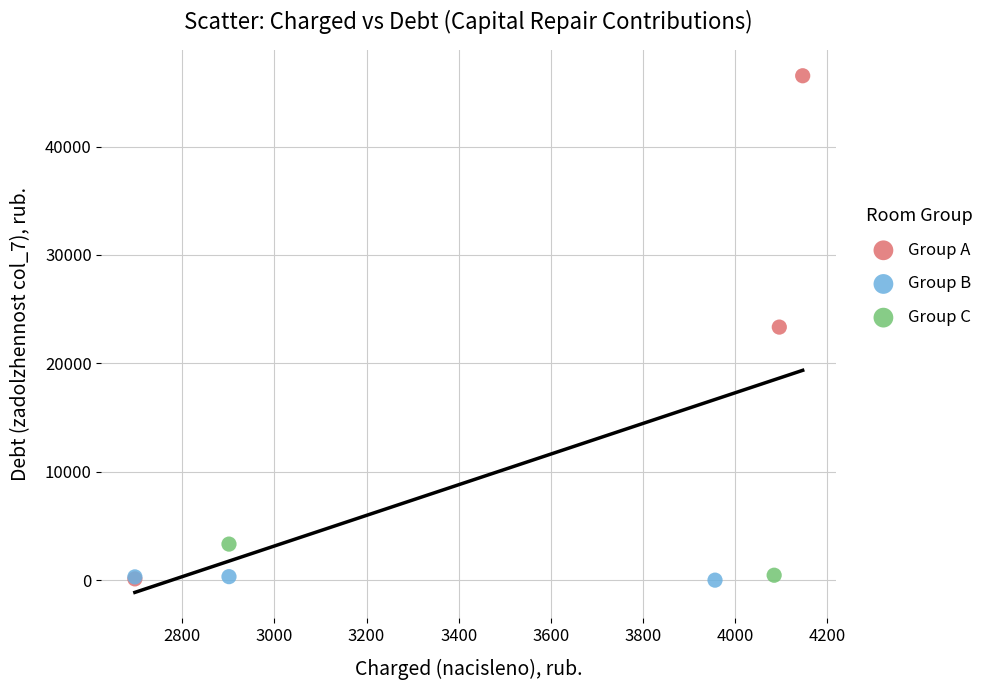

Which series reaches the maximum Y coordinate?

Group A